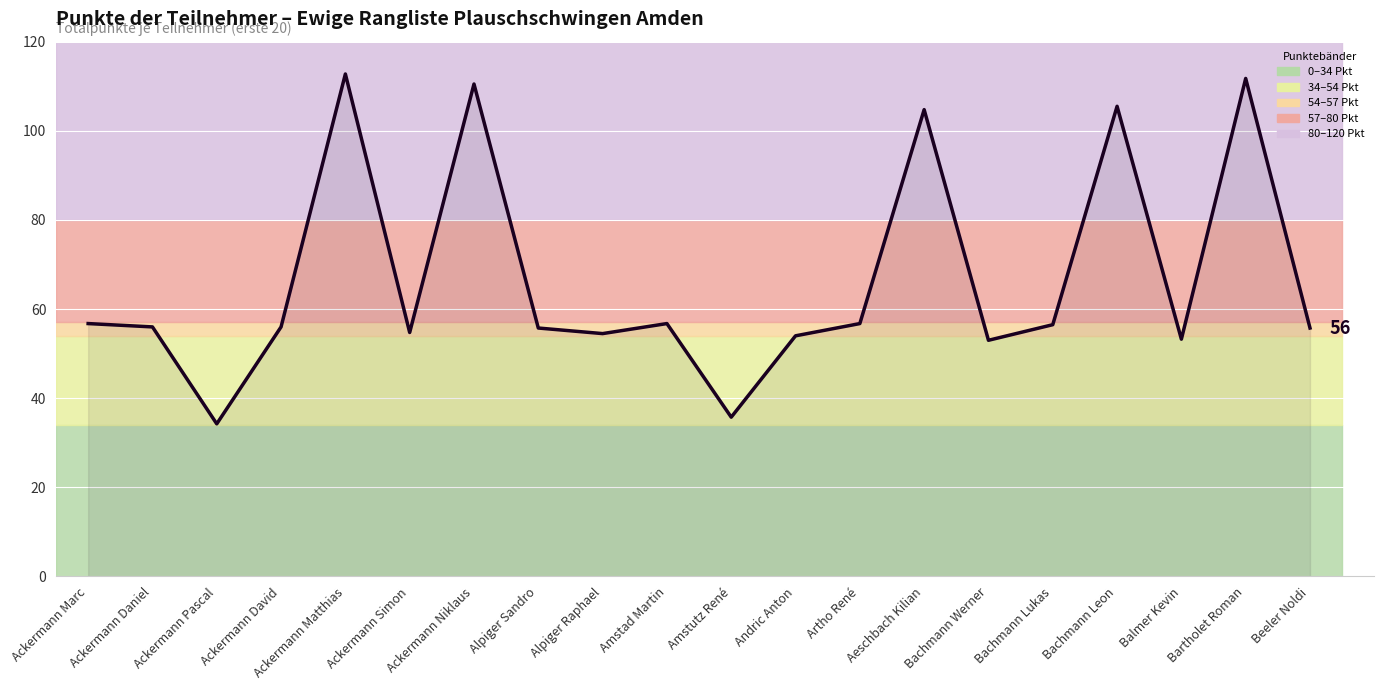

True or false: the data shows 13.2 at Amstutz René.

False